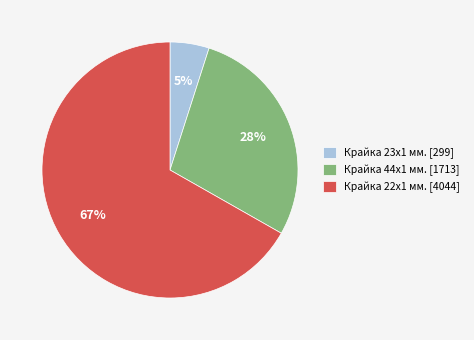

Rank the categories by value from highest to lowest.

Крайка 22x1 мм. [4044], Крайка 44x1 мм. [1713], Крайка 23x1 мм. [299]